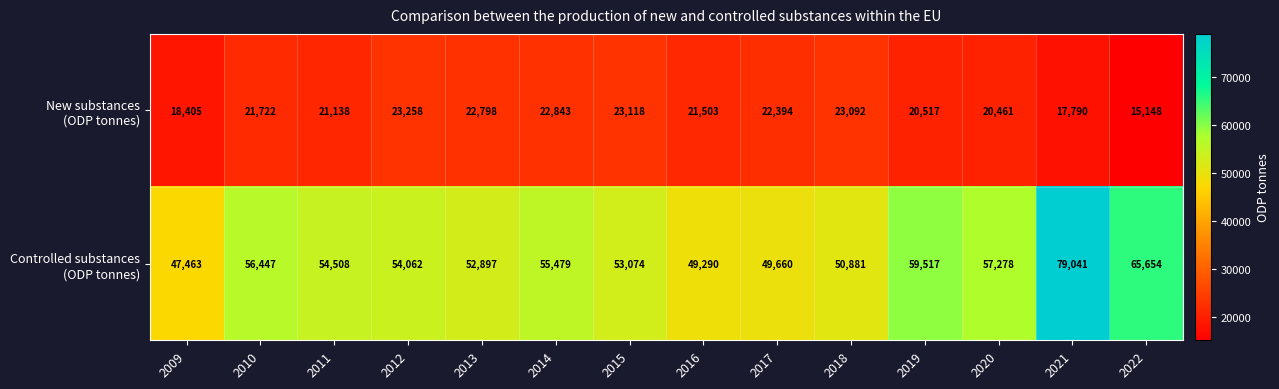

What is the spread (max minus min) of values at 2011?

33370